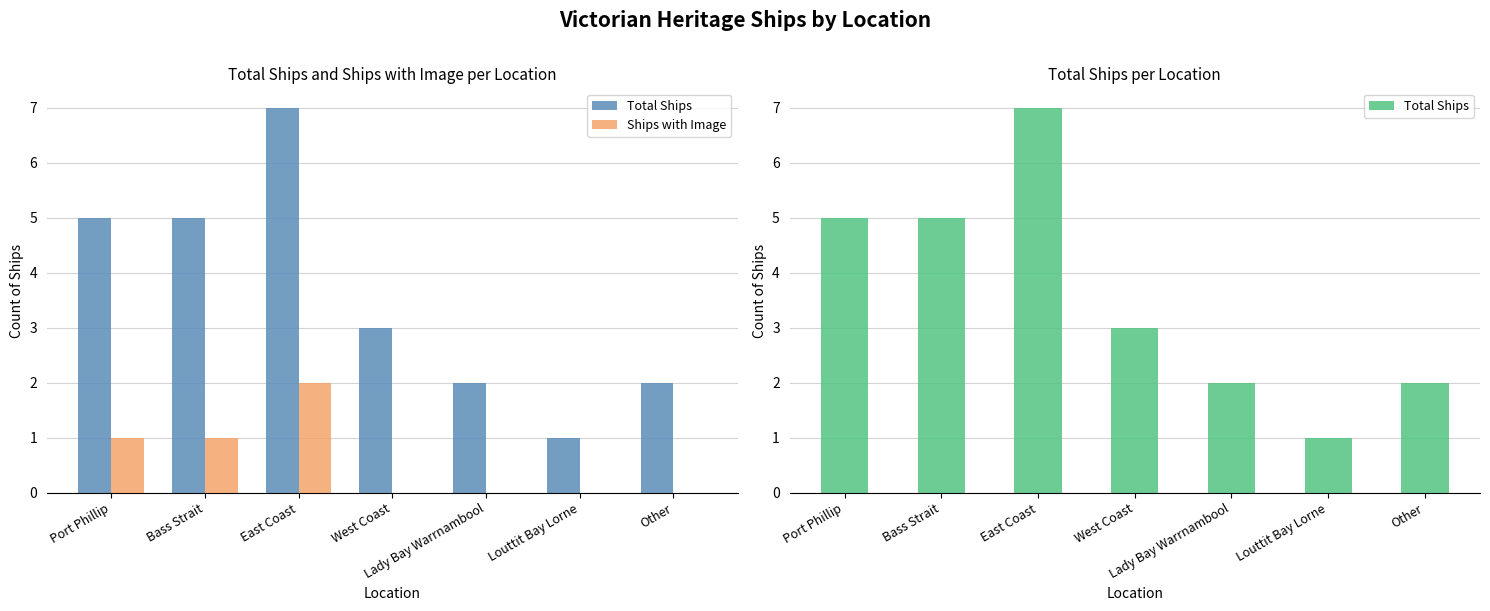

Which series has the largest range (max minus min)?

Total Ships